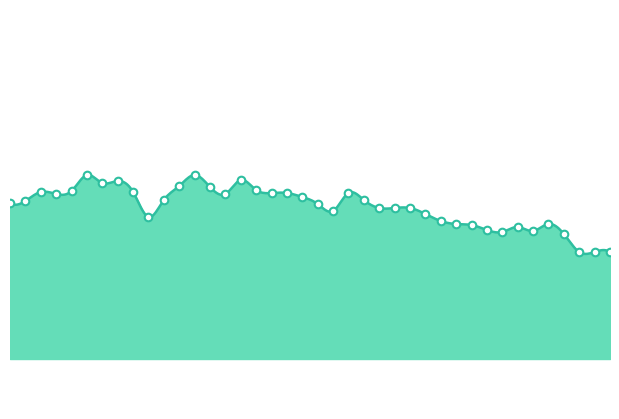

What is the ratio of the value at 2002/06/25 04:50 to the value at 2002/06/25 03:10?

0.8